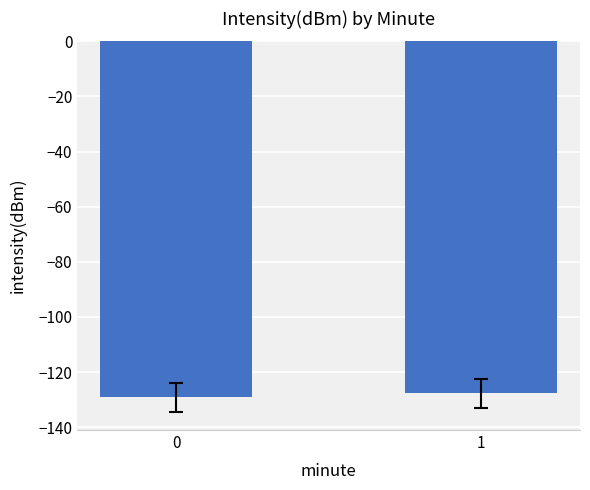

List the labels in order of value, smallest first.

0, 1